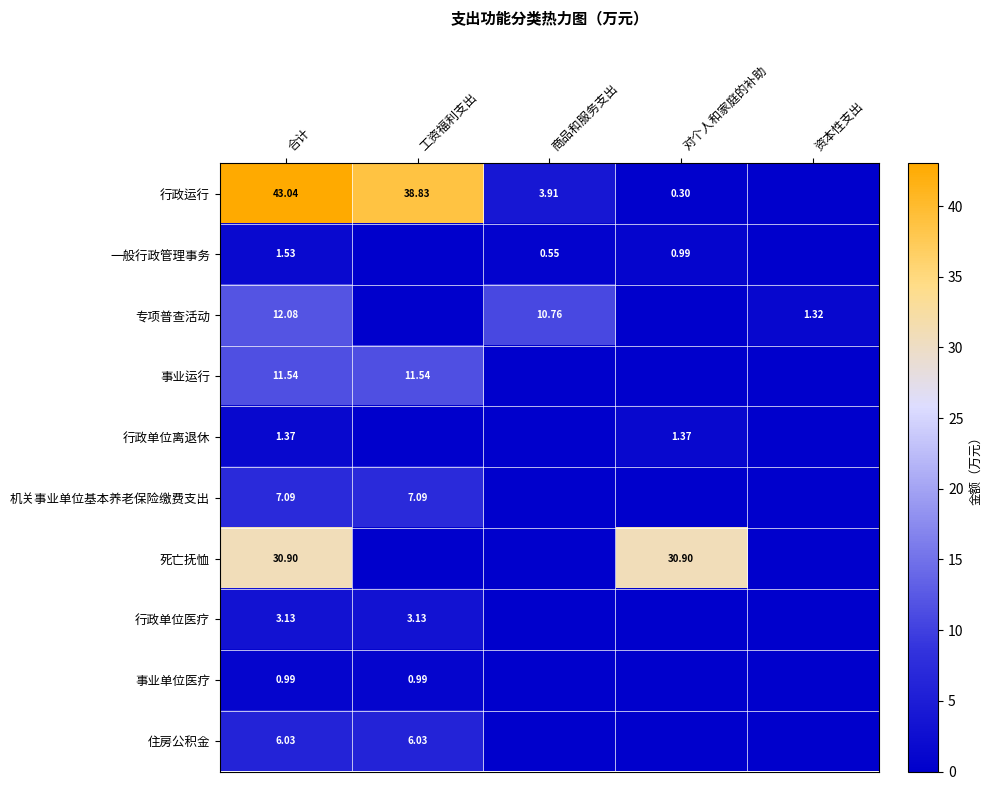

Where is 行政运行 nearest to the value 21?

商品和服务支出